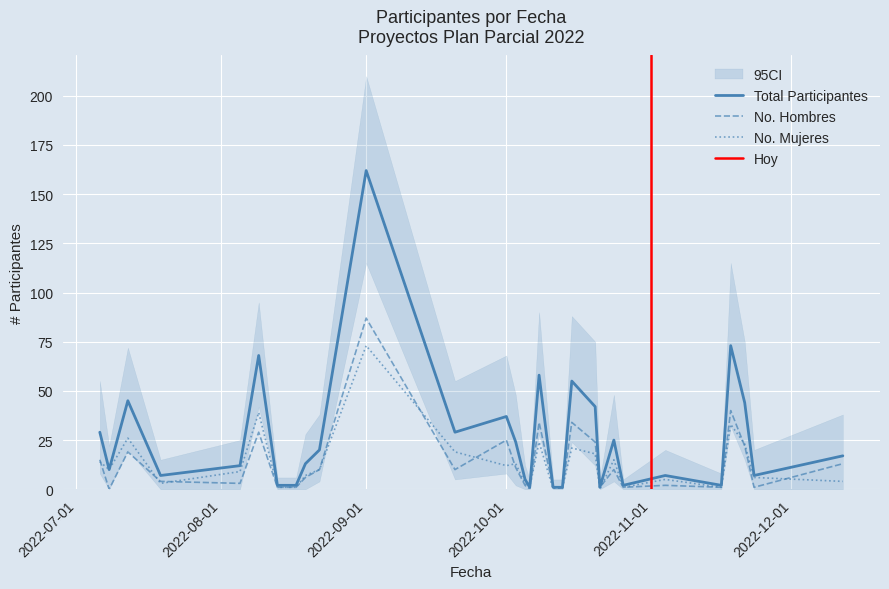

How many intersections are there between No. Mujeres and No. Hombres?

12